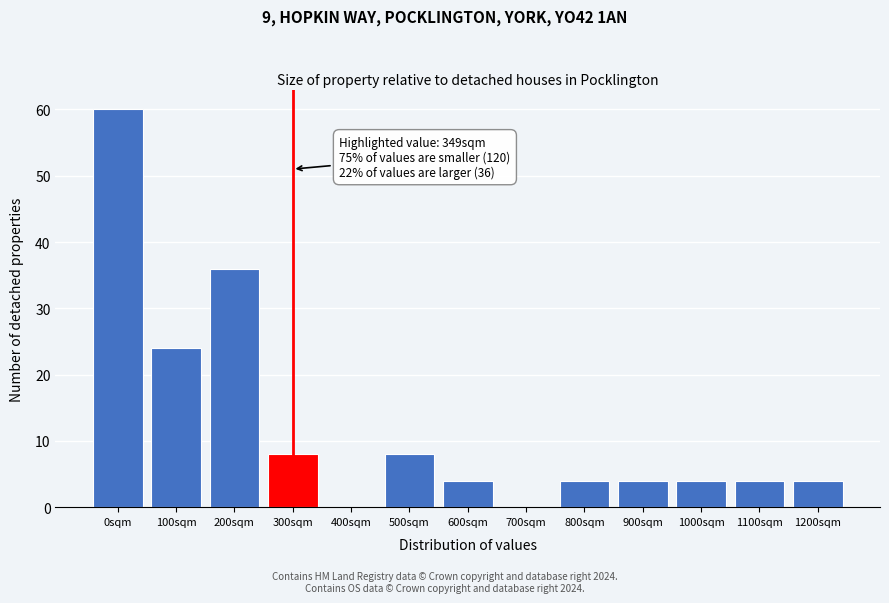

Reading left to right, list all the values displayed in this chart.

0sqm=60	100sqm=24	200sqm=36	300sqm=8	400sqm=0	500sqm=8	600sqm=4	700sqm=0	800sqm=4	900sqm=4	1000sqm=4	1100sqm=4	1200sqm=4